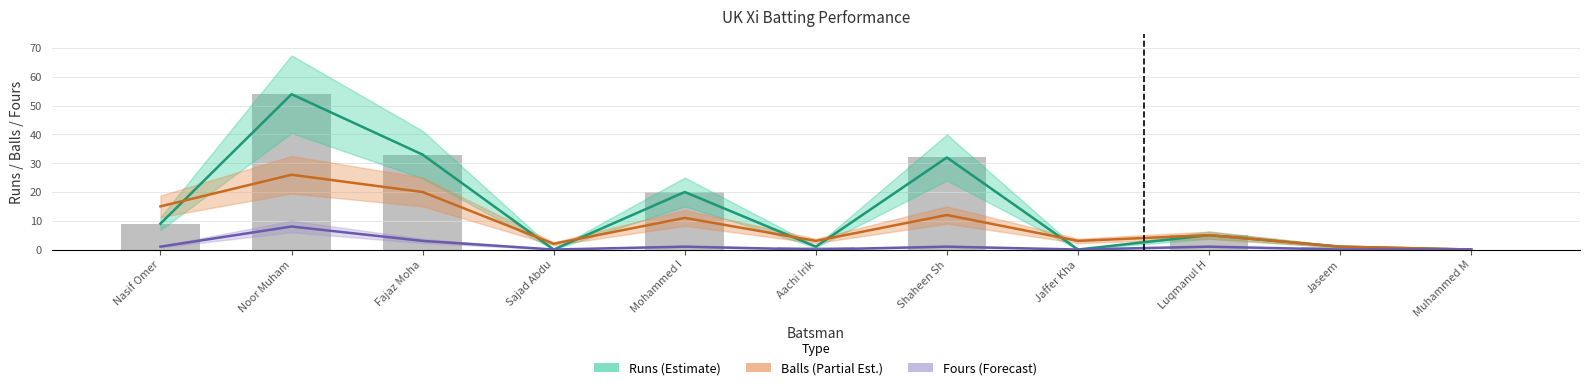

Where does the Balls (Partial Est.) series first go above 5?

Nasif Omer